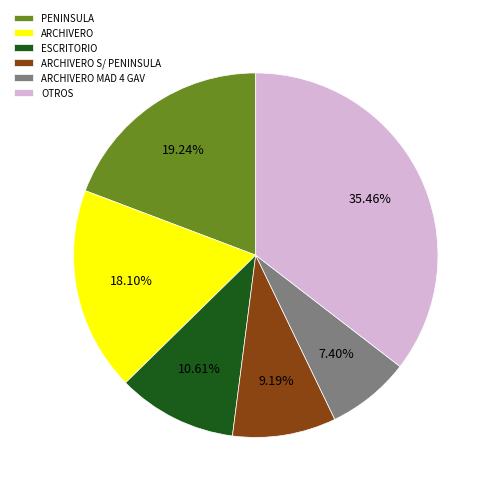

How many segments does this pie chart have?

6